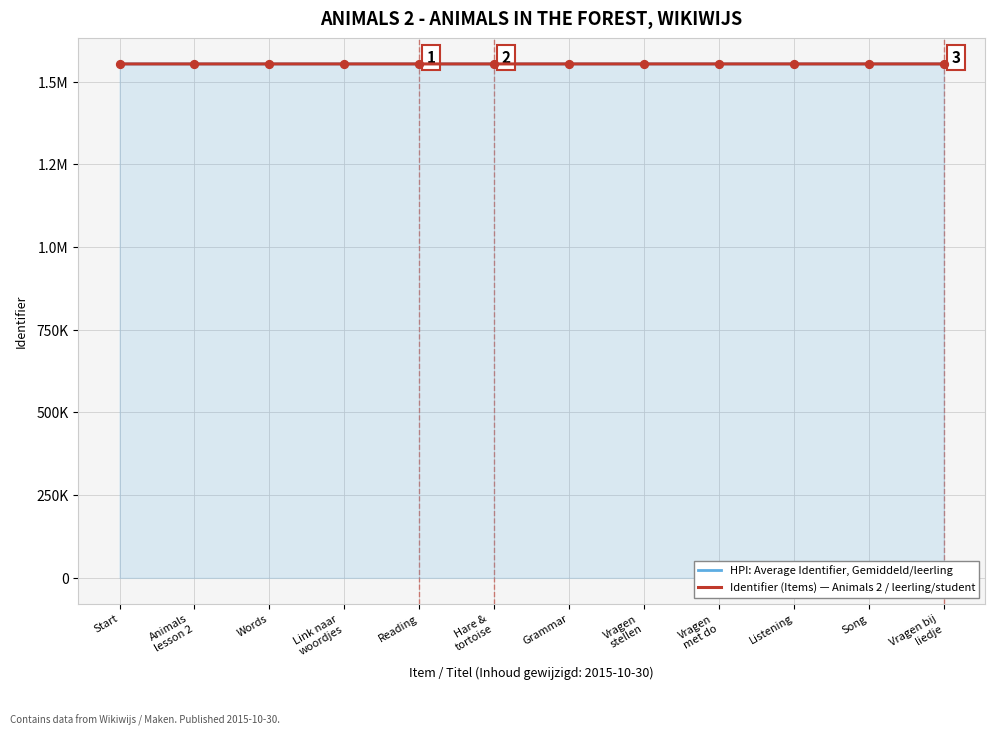

What is the total value across all series at Grammar?

3107052